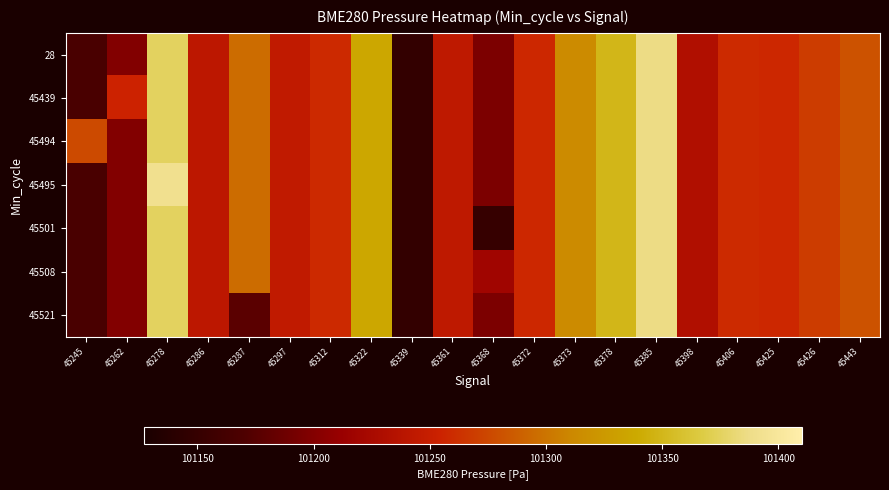

Which series changed the most between 45312 and 45426?

28